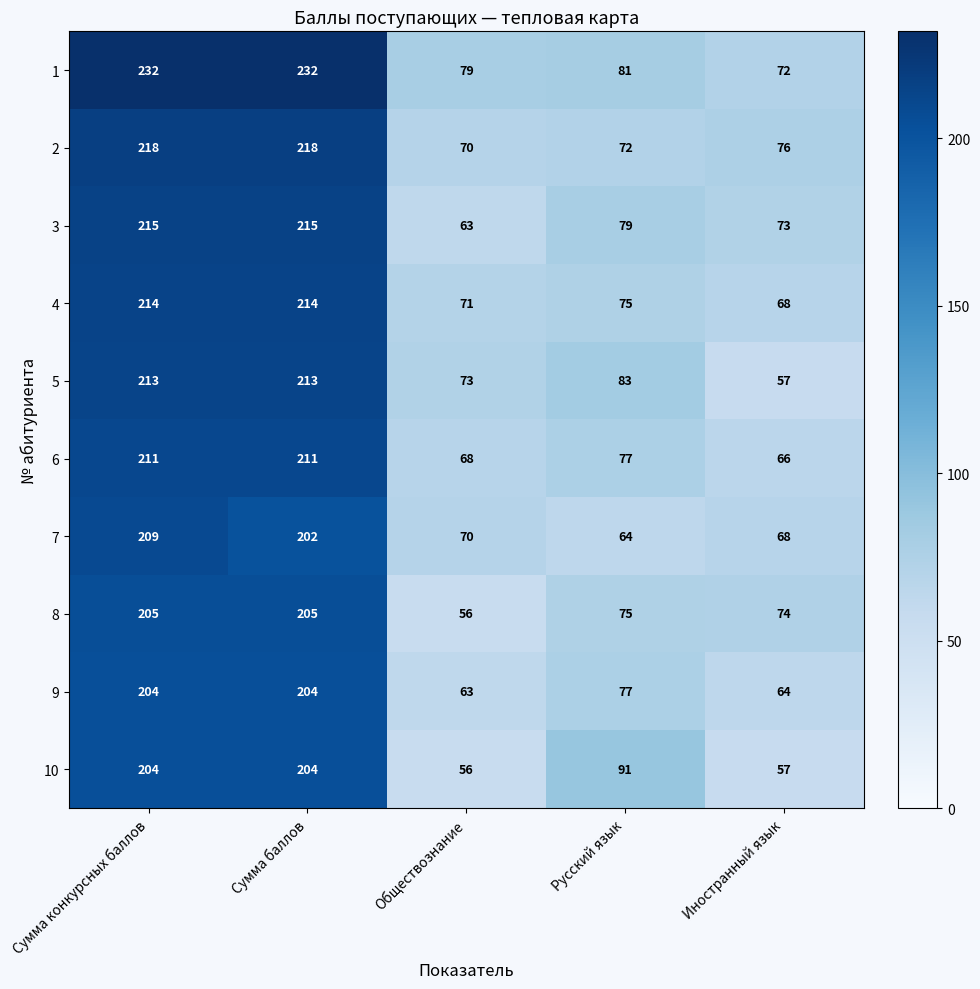

What is the average value of the 9 series?

122